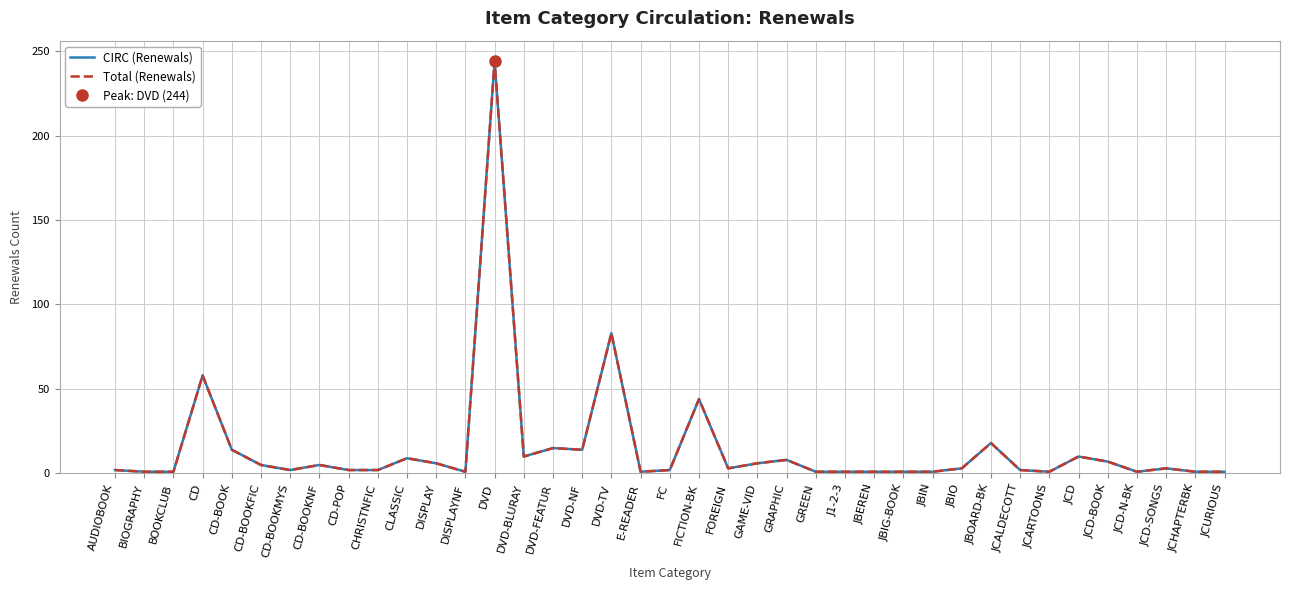

What is the difference between the second highest and second lowest values in the CIRC (Renewals) series?

82